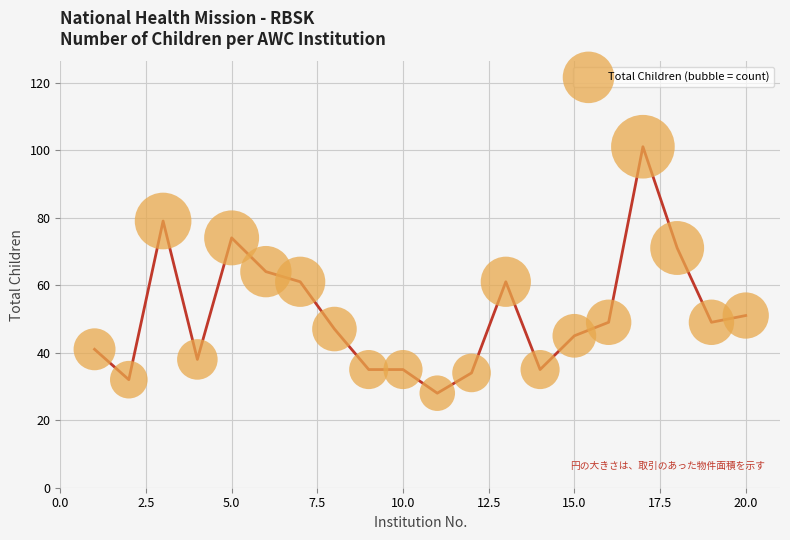

What is the range of X values (max minus min)?

19